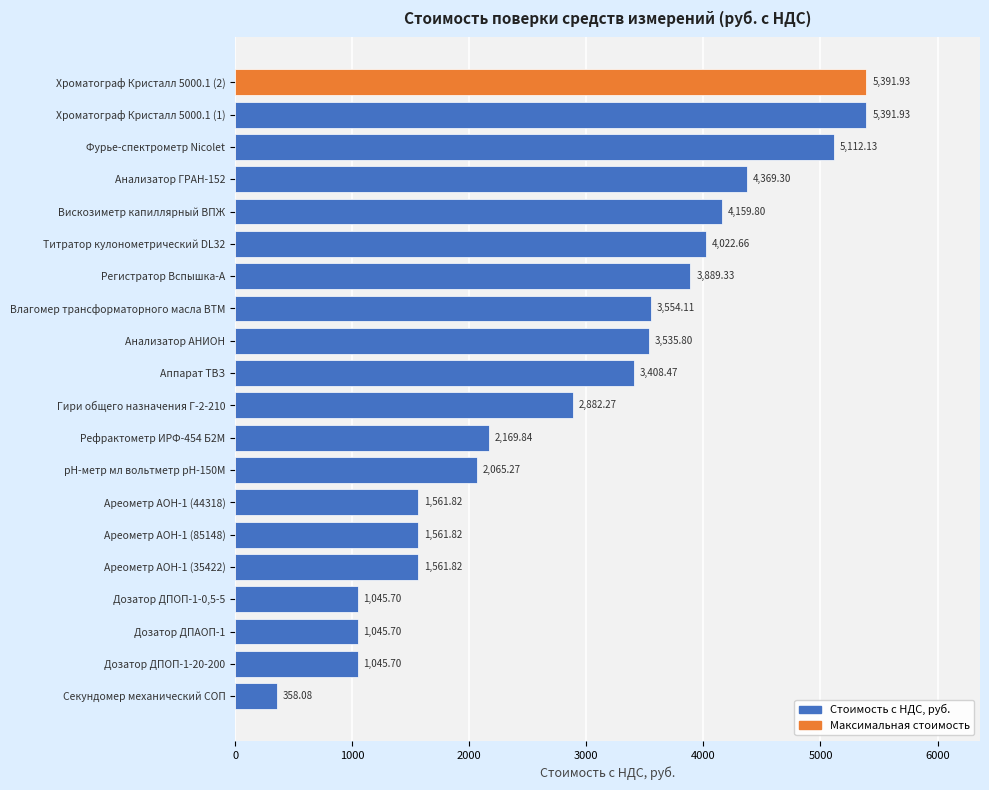

Between Титратор кулонометрический DL32 and pH-метр мл вольтметр pH-150M, which is larger?

Титратор кулонометрический DL32